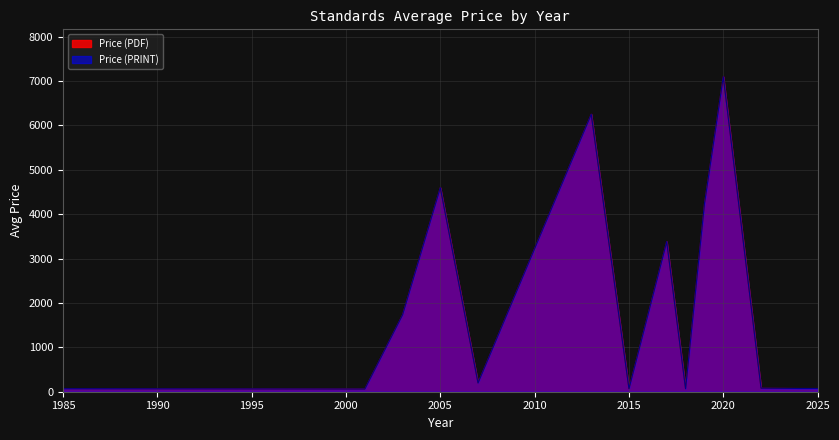

True or false: Price (PRINT) and Price (PDF) intersect in this chart.

False